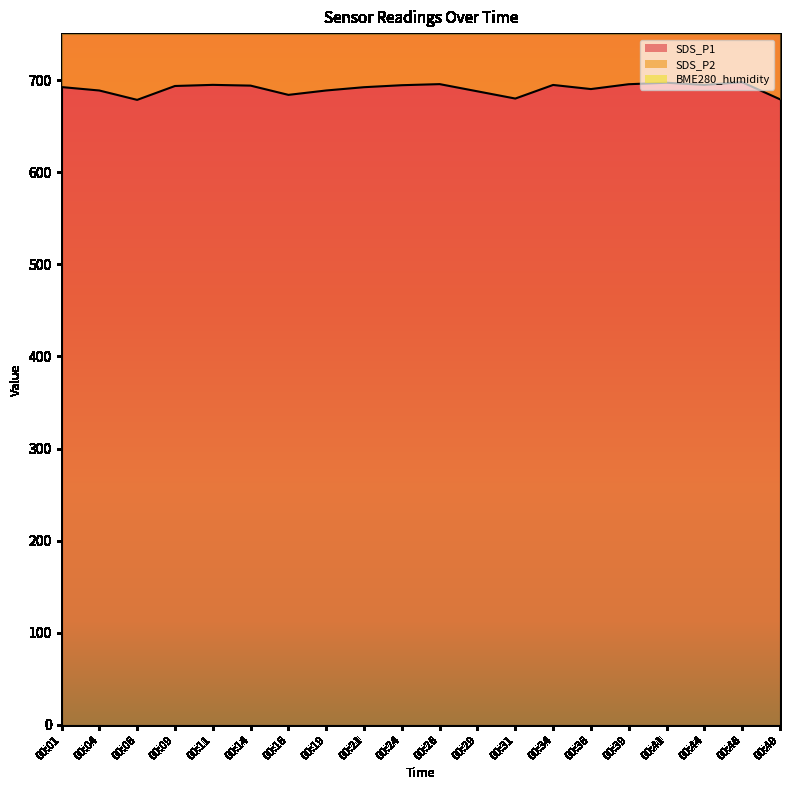

What is the difference between the SDS_P2 values at 00:39 and 00:14?

7.8